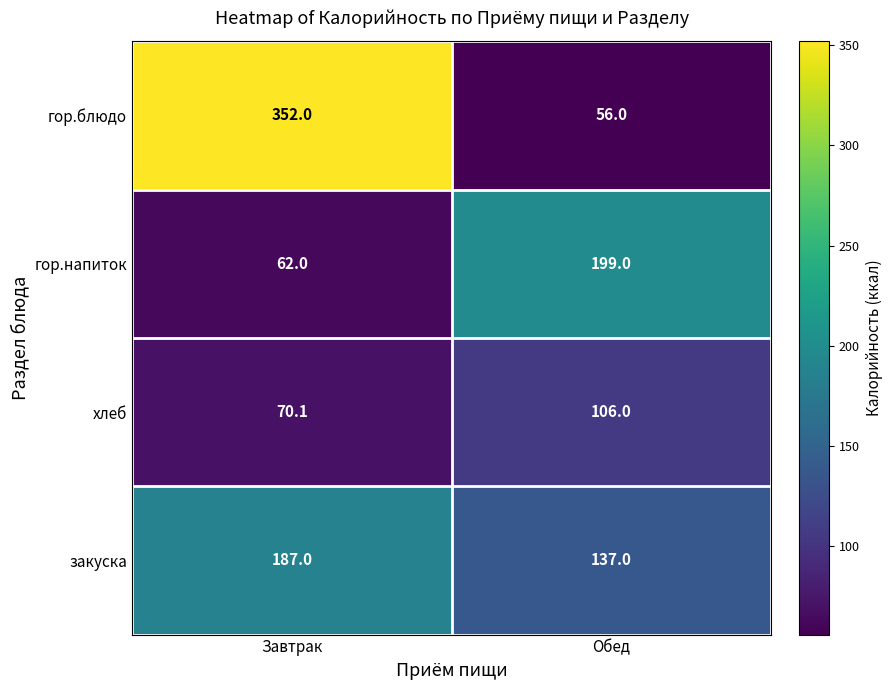

Read the гор.блюдо value at Завтрак.

352.0